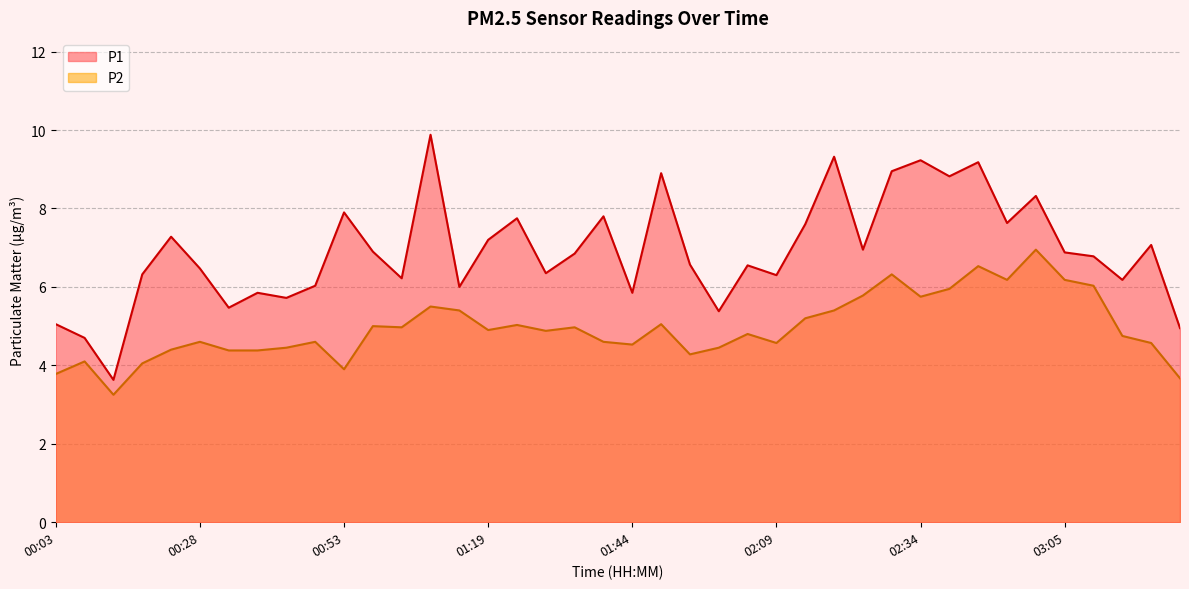

At which category does the chart reach its peak across all series?

01:08